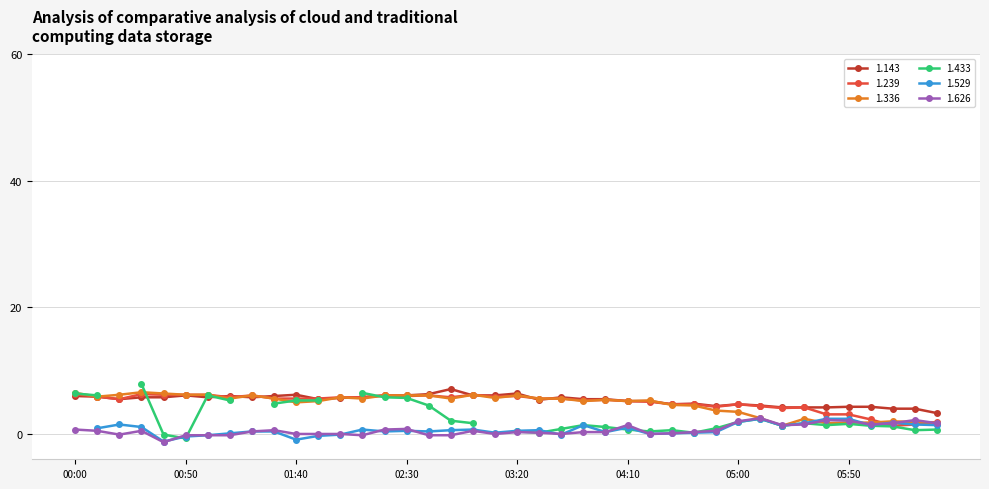

Between which two adjacent categories do 1.143 and 1.239 first intersect?

01:00 and 01:10